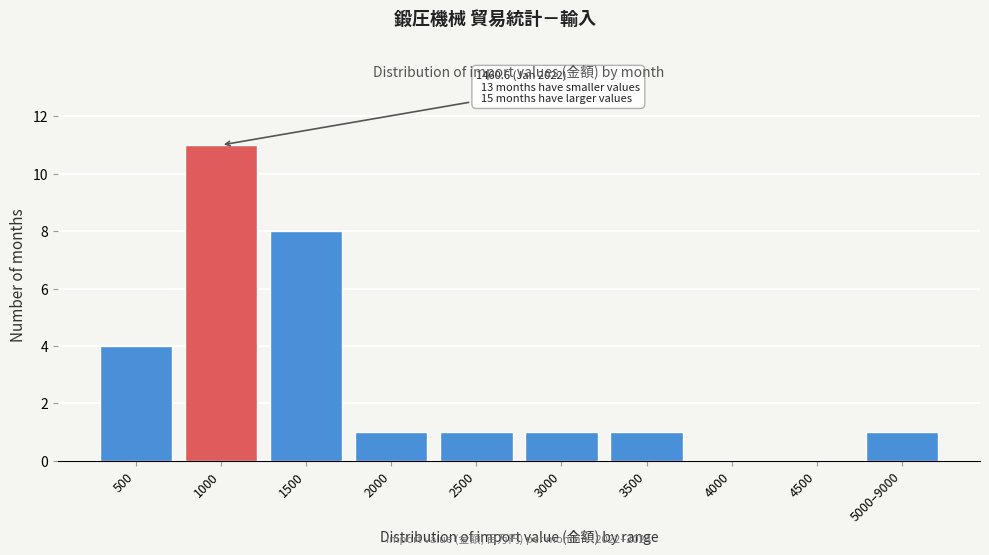

Reading left to right, transcribe all the data shown in this chart.

500=4	1000=11	1500=8	2000=1	2500=1	3000=1	3500=1	4000=0	4500=0	5000–9000=1